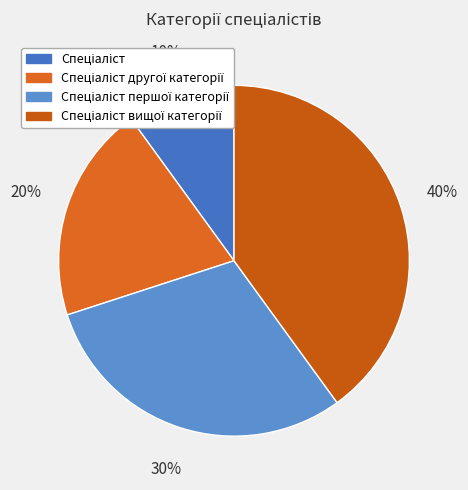

To the nearest percent, what is the average slice percentage?

25%